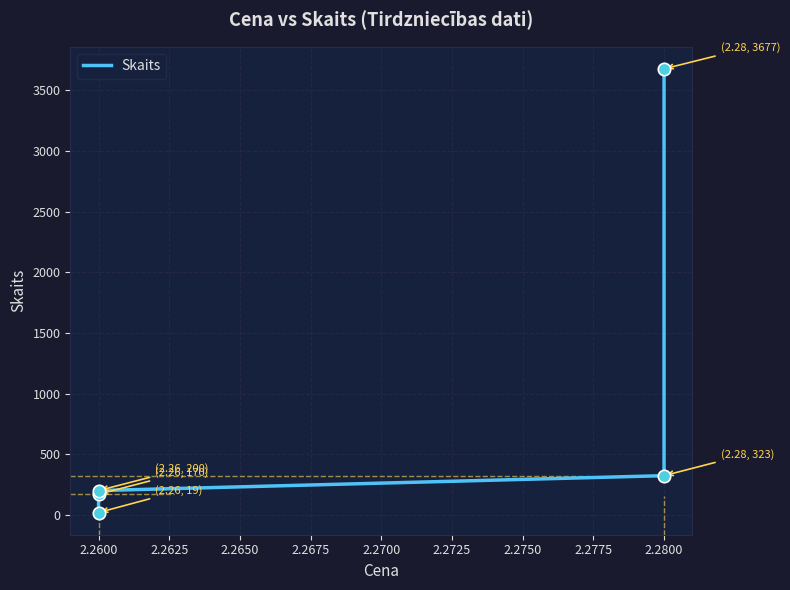

What is the change in value from 2.2600 to 2.2800?

+304